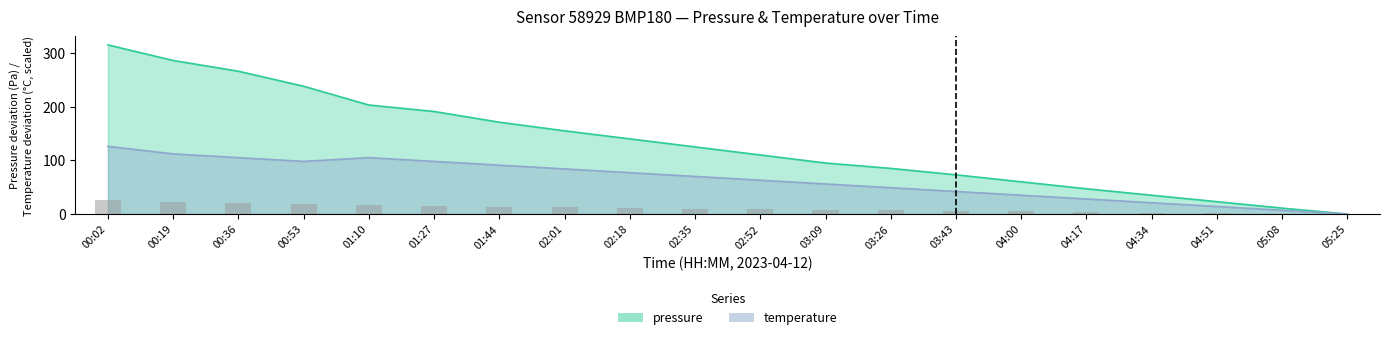

Which has a higher value, 04:51 or 03:09?

03:09